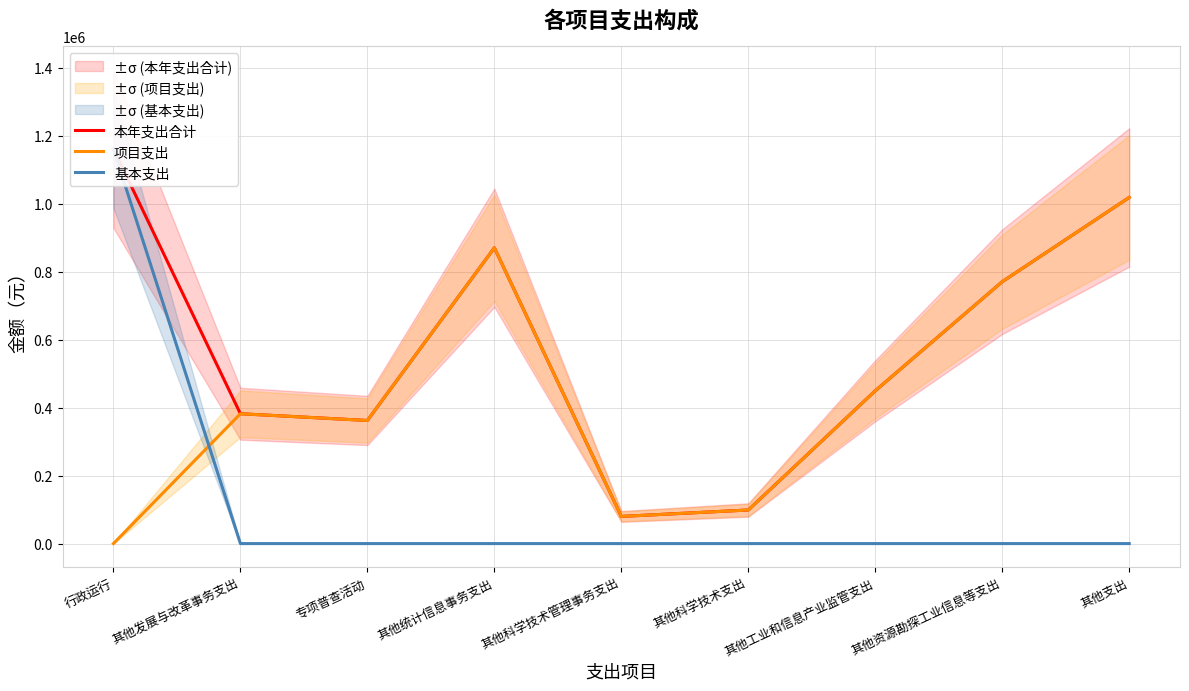

What is the greatest value displayed?

1161402.7